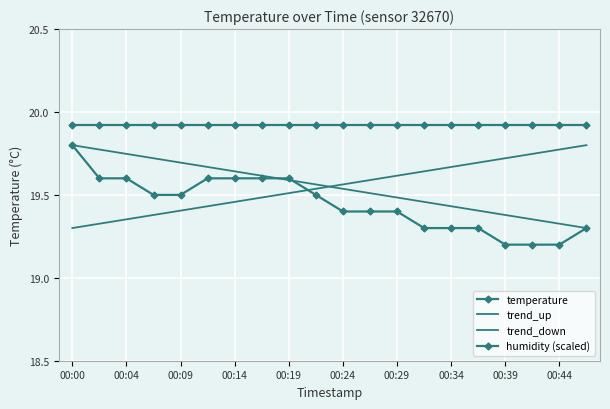

How many lines are shown in the chart?

4